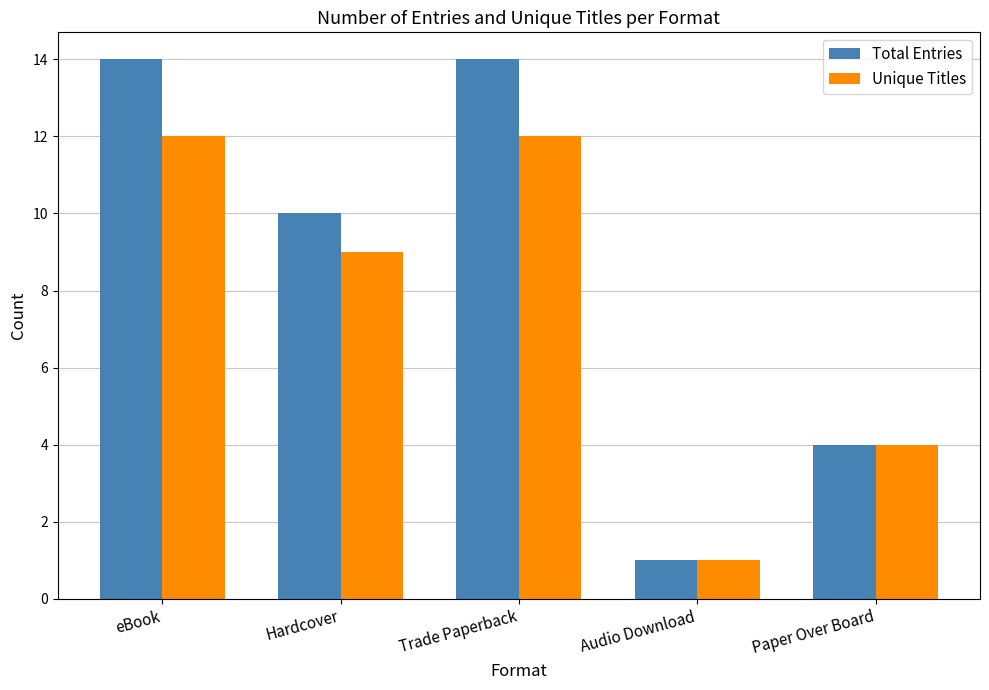

What is the difference between the maximum and second lowest values in the Unique Titles series?

8